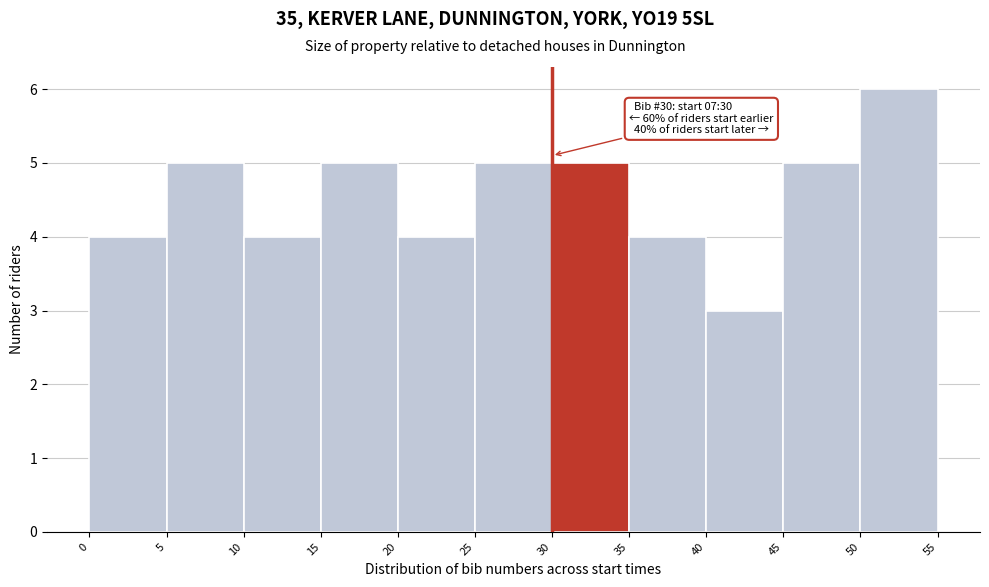

Which range on the x-axis has the tallest bar?

50 to 55